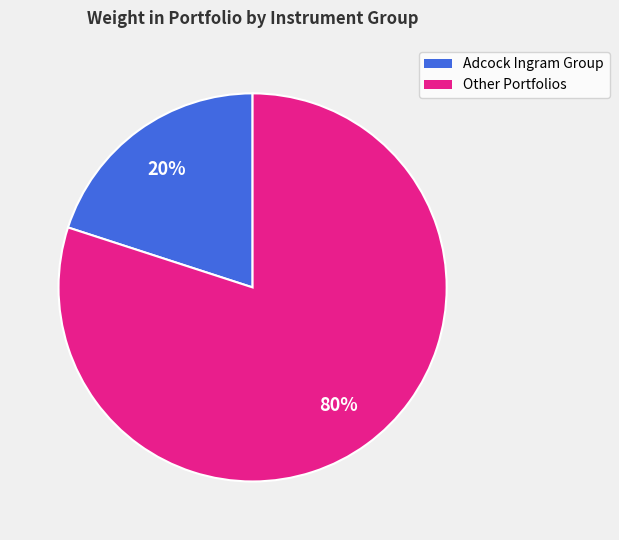

Is there any slice that represents more than half of the pie?

Yes